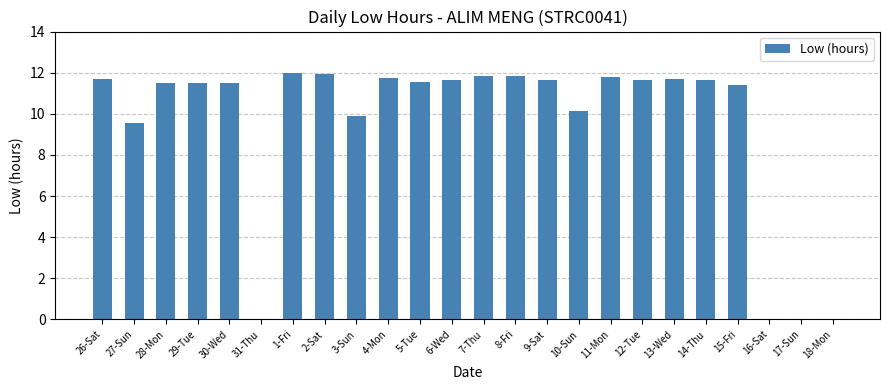

Read the value at 6-Wed.

11.6